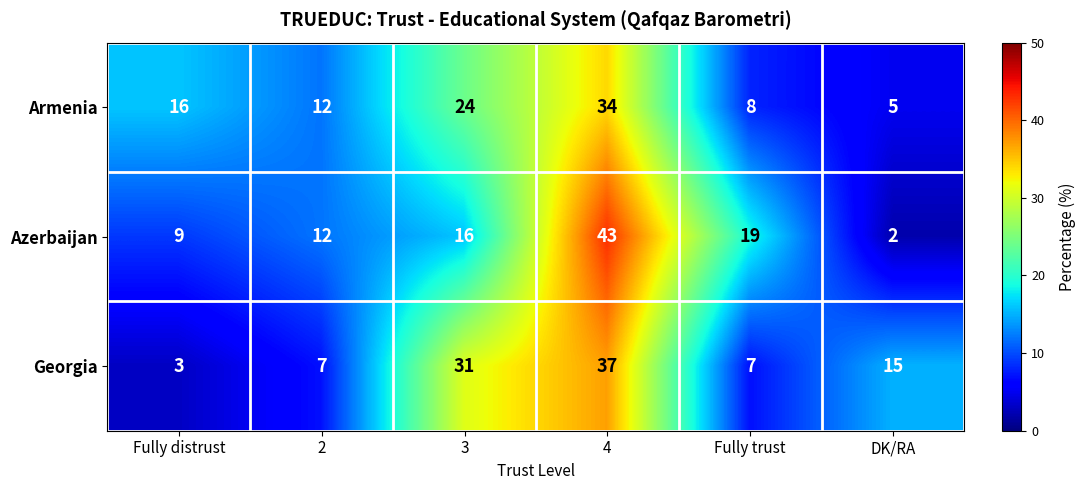

Reading left to right, extract all data points from this chart.

Armenia: 16	12	24	34	8	5
Azerbaijan: 9	12	16	43	19	2
Georgia: 3	7	31	37	7	15